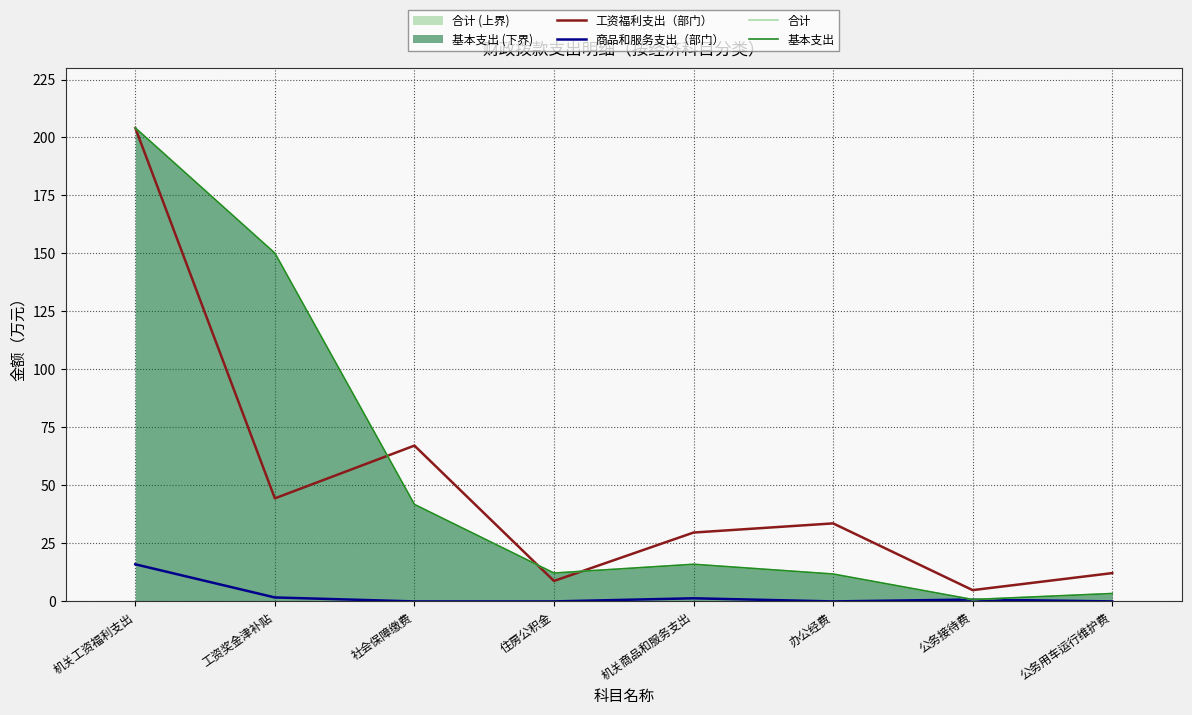

List the series in order of their peak value, lowest first.

商品和服务支出（部门）, 工资福利支出（部门）, 合计, 基本支出